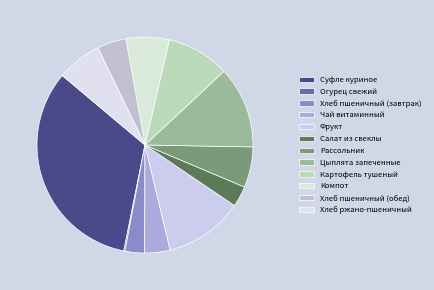

How much of the chart is everything except Суфле куриное?

67.0%